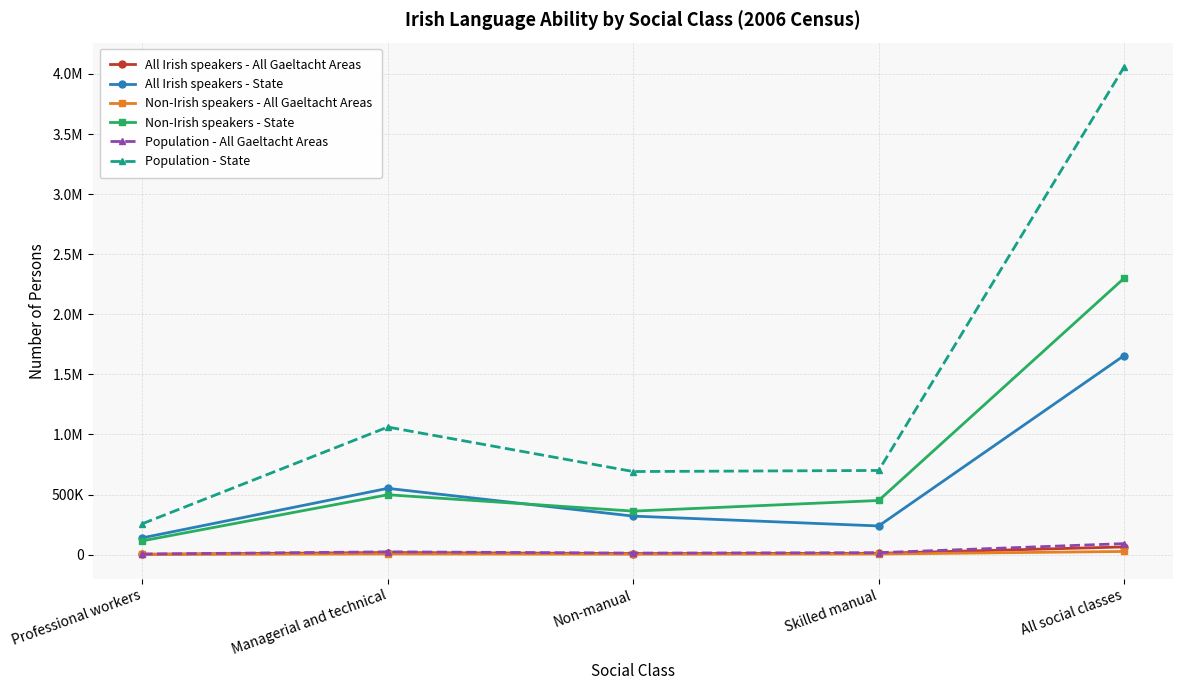

What is the approximate value of Population - All Gaeltacht Areas at Non-manual, to the nearest 100?

13000